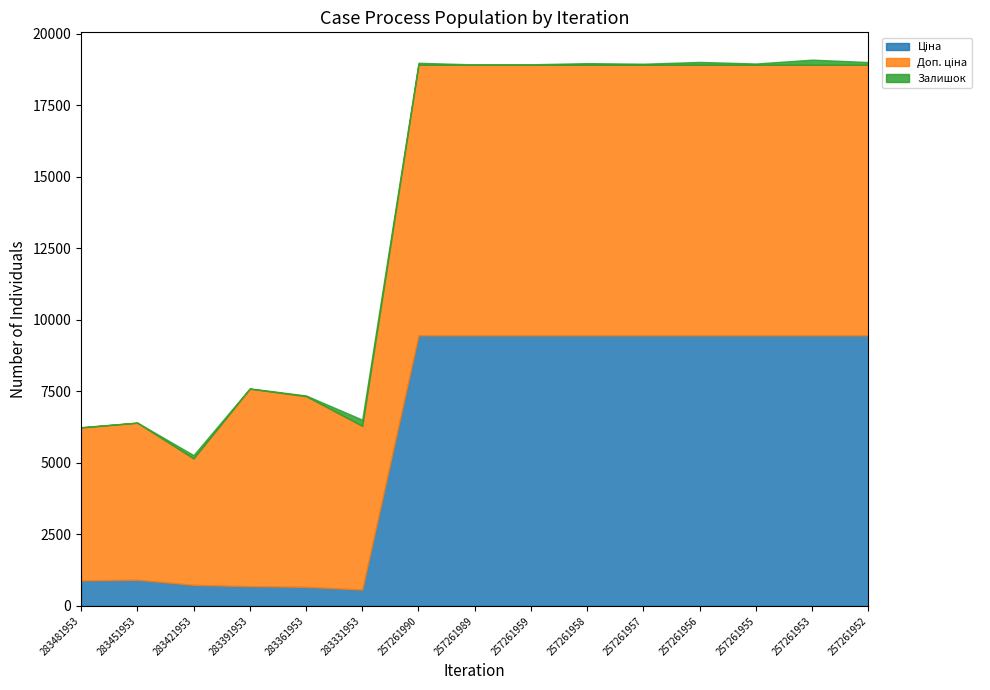

What is the difference between the second highest and second lowest values in the Залишок series?

168.0